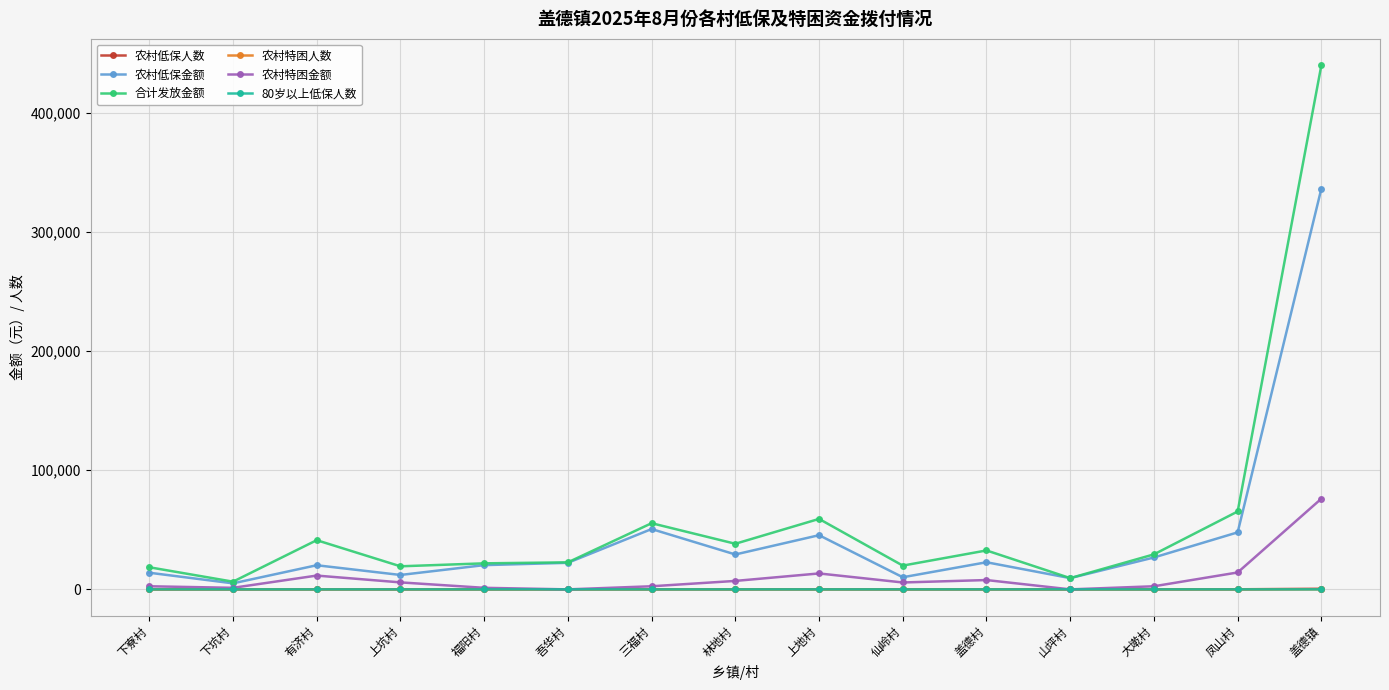

At which category is the sum across all series the highest?

盖德镇